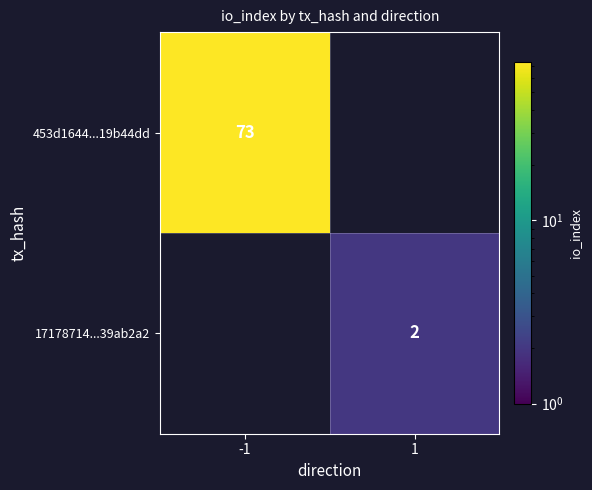

Is it true that 453d1644...19b44dd equals 73 at -1?

True